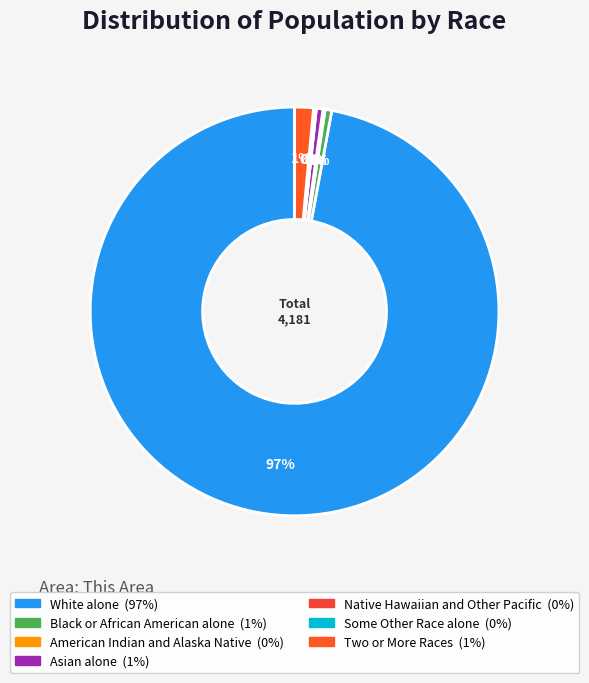

To the nearest percent, what is the difference between the largest and smallest slice percentages?

97%